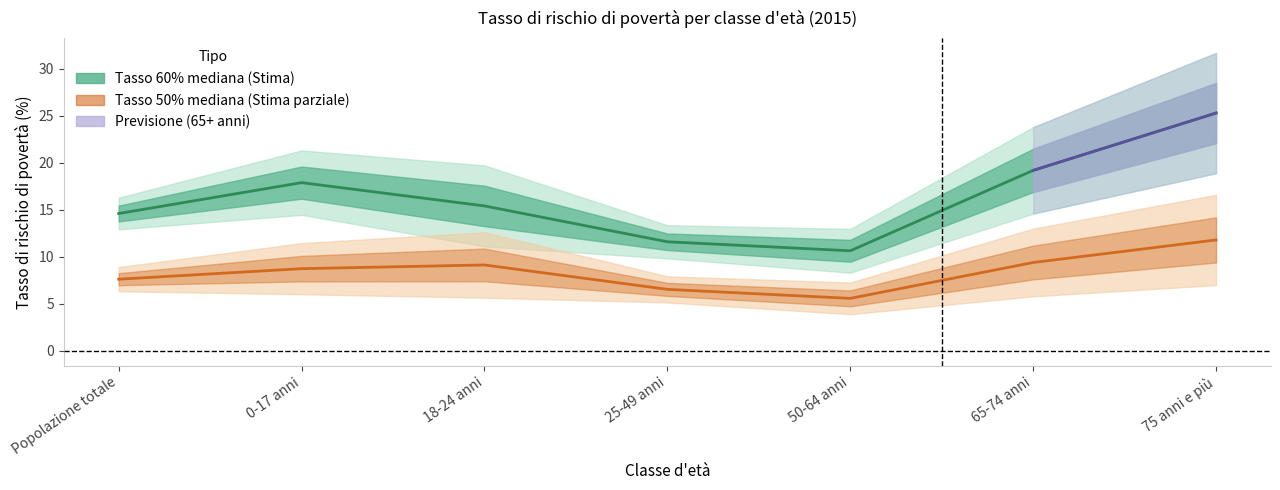

What is the average value of the Tasso 50% mediana series?

8.4